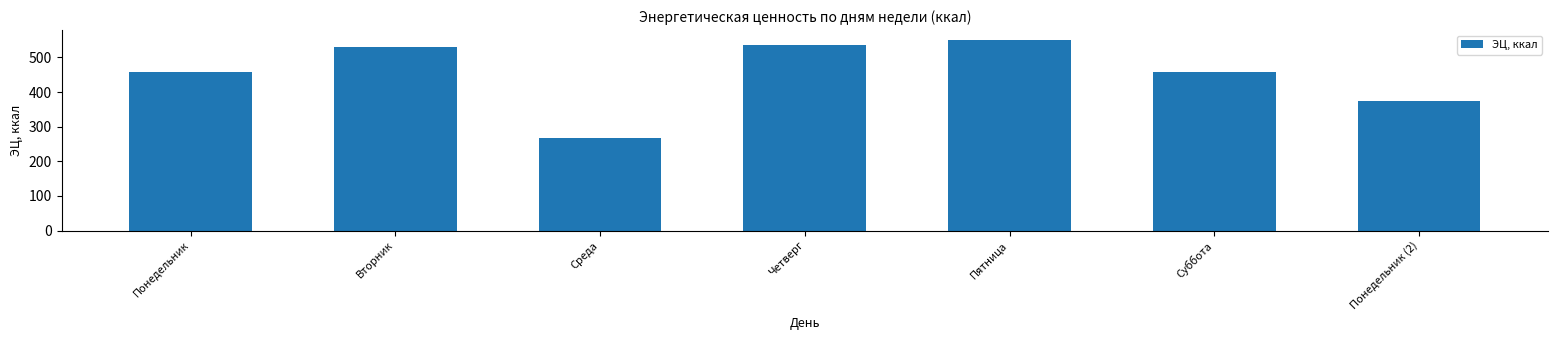

Does the chart contain any negative values?

No